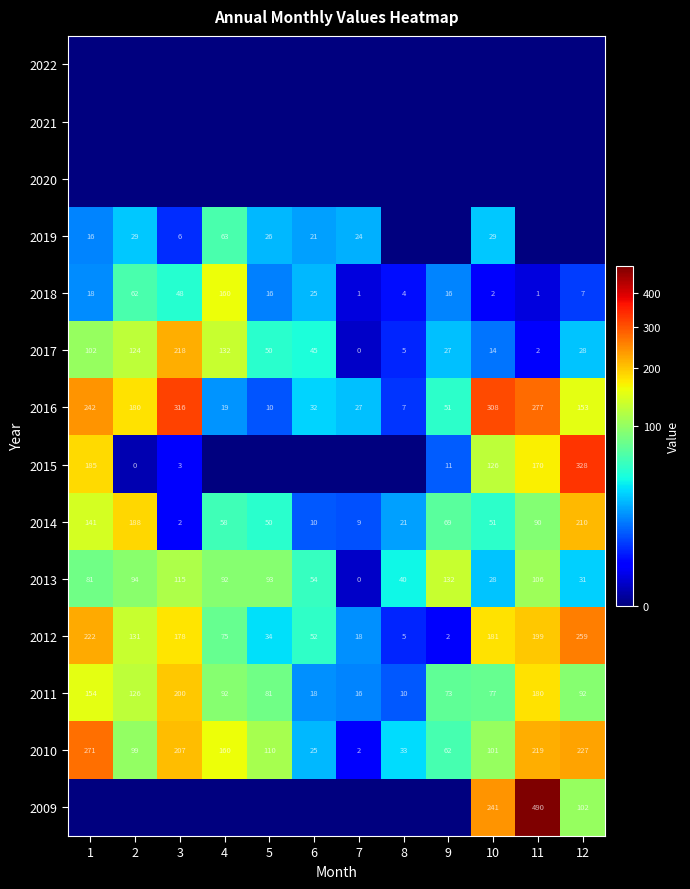

At how many categories does at least one series exceed 479?

1